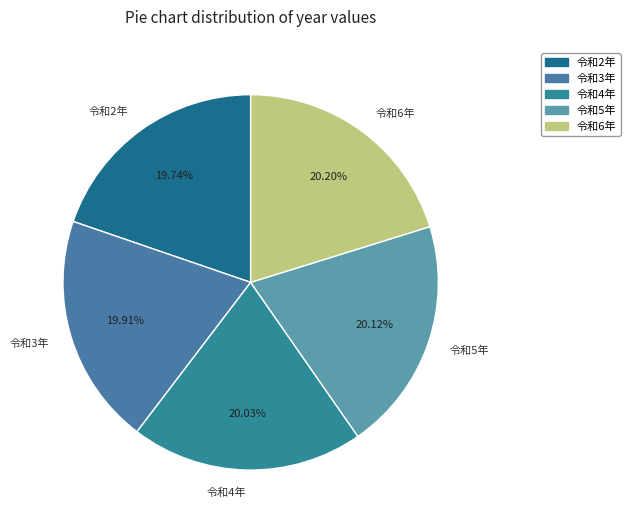

What is the ratio of the value at 令和4年 to the value at 令和5年?

1.0